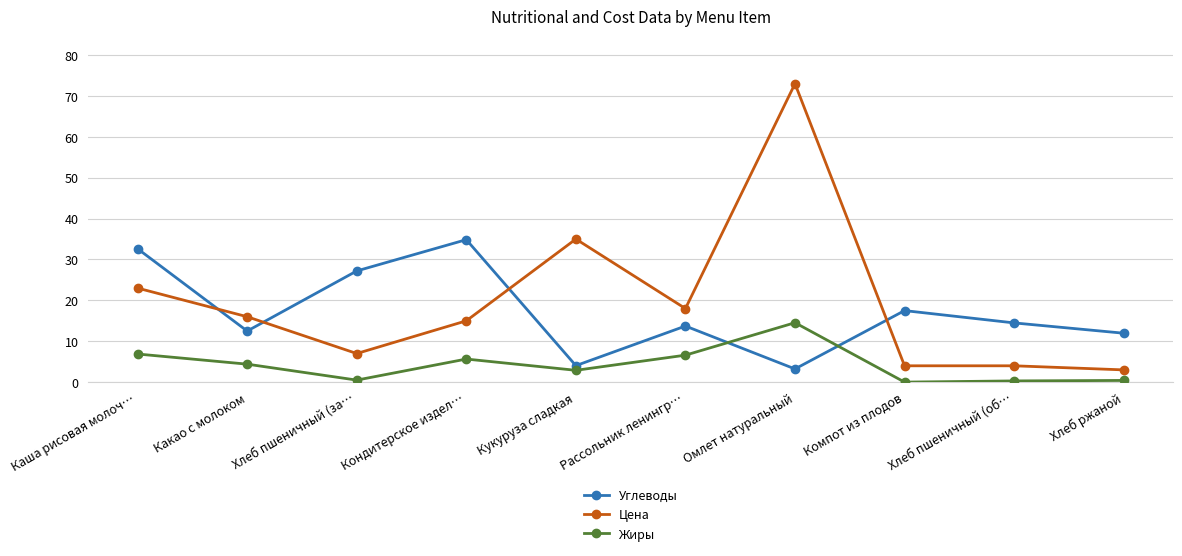

How many data points does each series have?

10